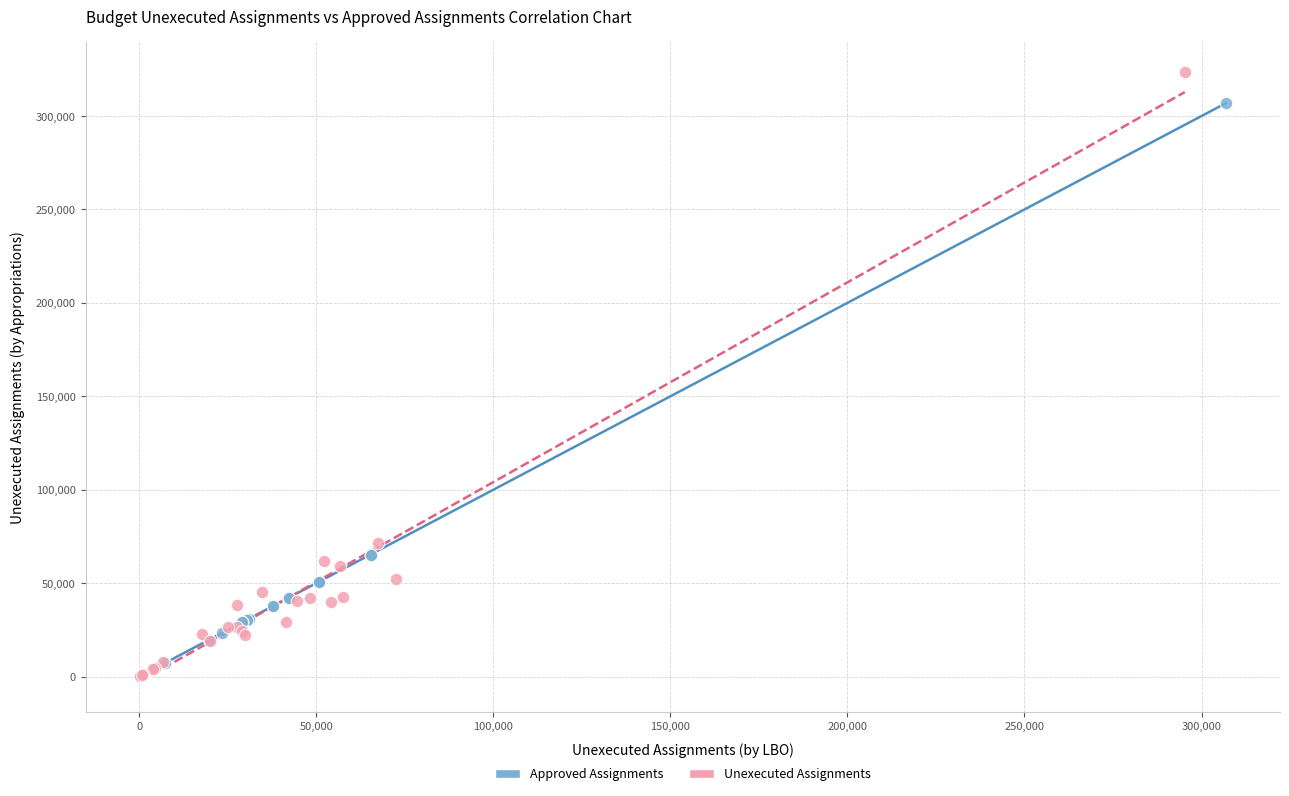

Which series contains the highest Y value?

Unexecuted Assignments